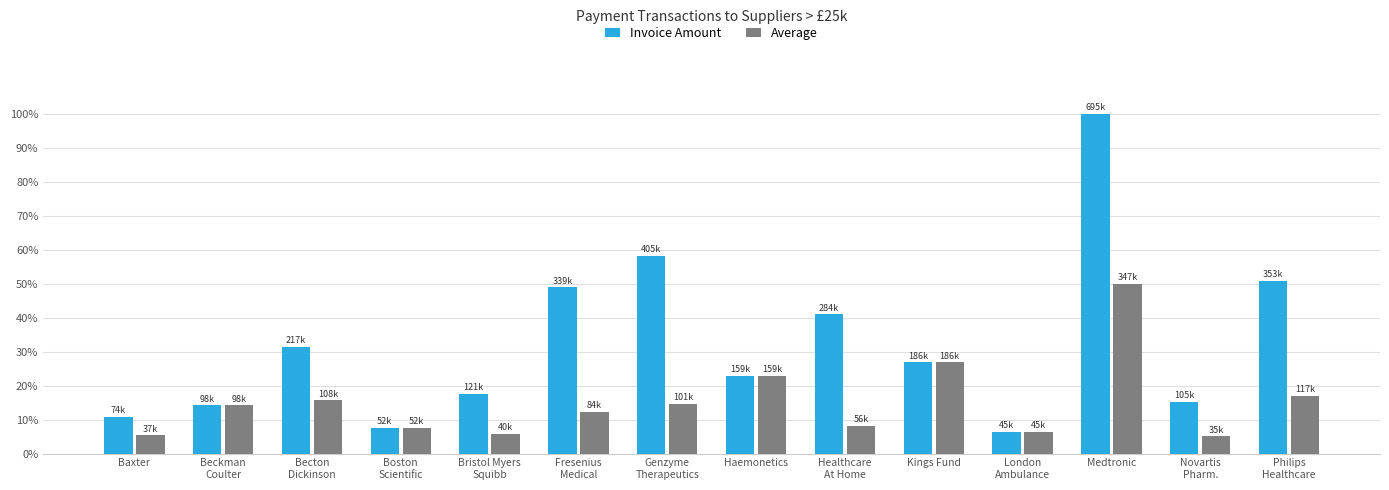

Is it true that Invoice Amount equals 19.1 at Beckman
Coulter?

False